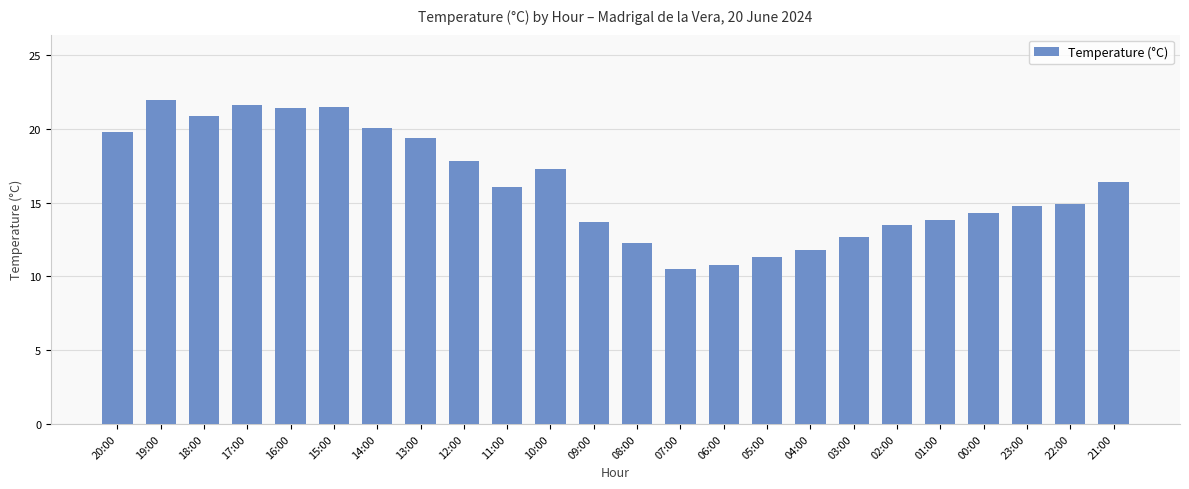

Is it true that the value at 02:00 is 20.8?

False